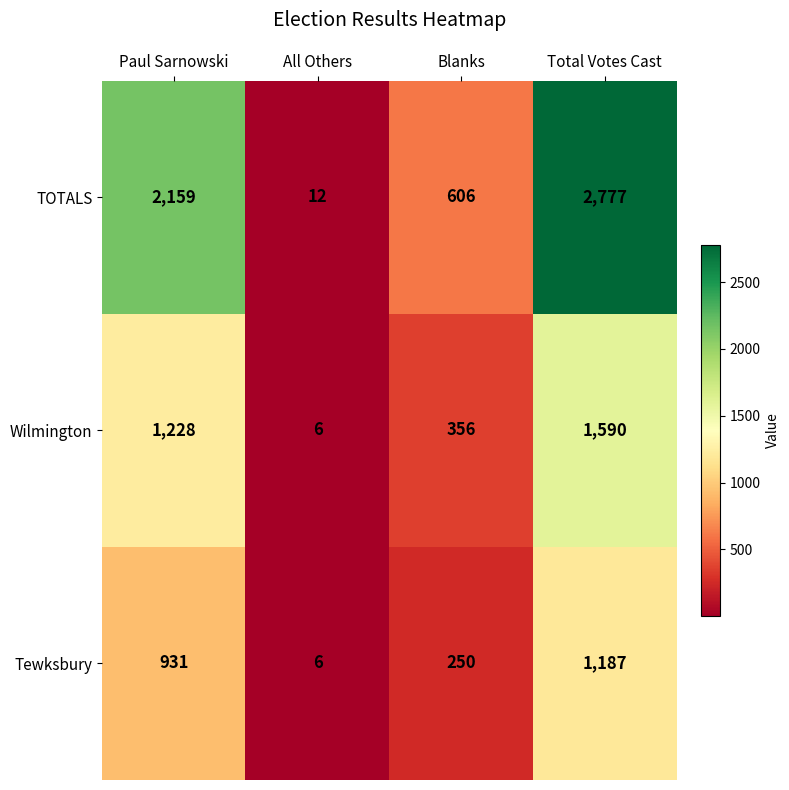

Reading left to right, what are all the values shown in this chart?

TOTALS: 2159	12	606	2777
Wilmington: 1228	6	356	1590
Tewksbury: 931	6	250	1187